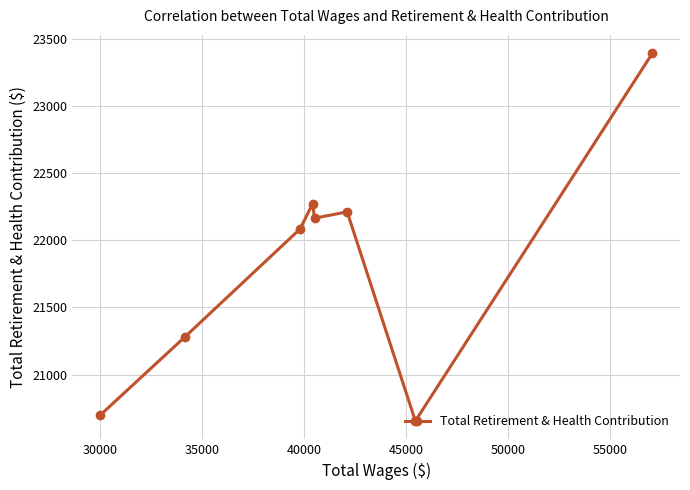

What is the sum of all values?

174752